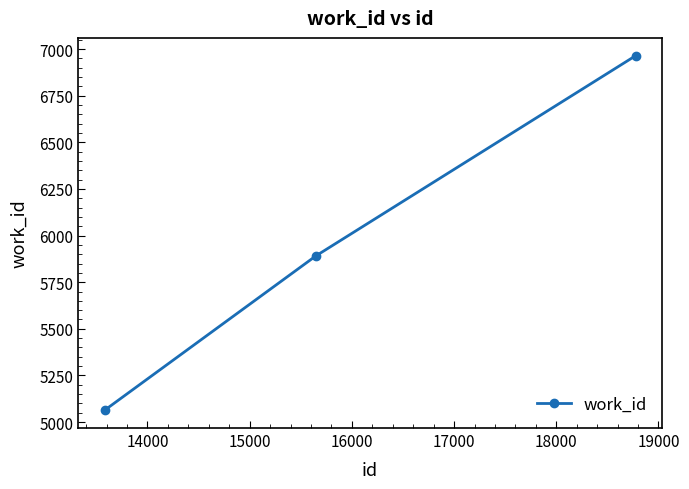

What is the maximum value shown in the chart?

6965